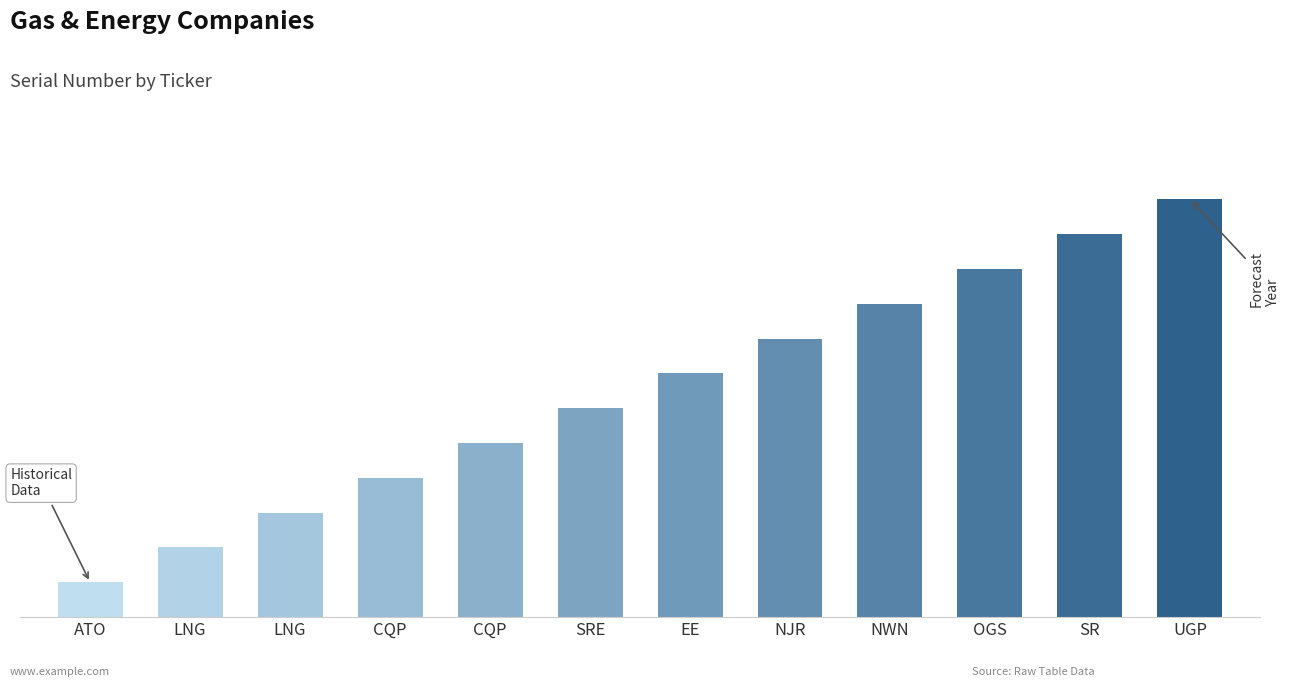

What is the difference between the maximum and minimum values?

11